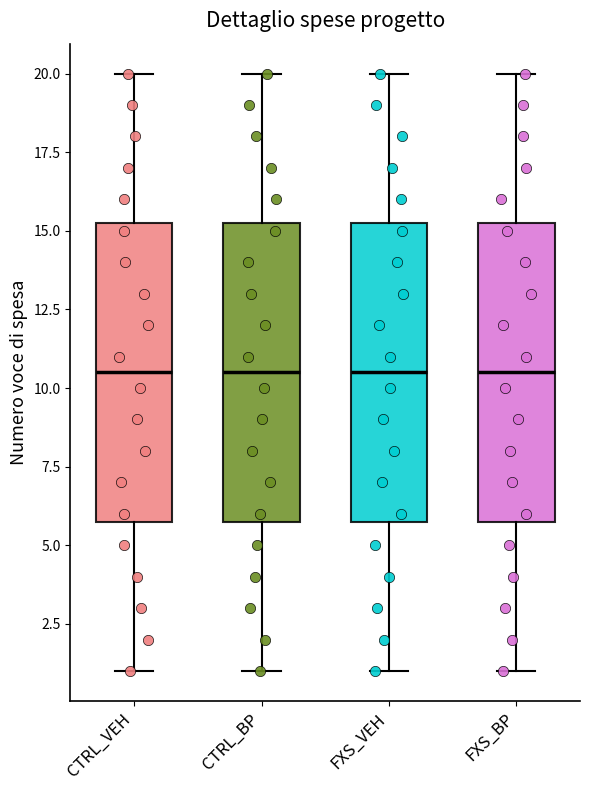

Reading left to right, read every box against the y-axis: the position of its median line, the range the box covers, and the ends of its whiskers. The values are not printed on the chart, so give them approximately, as read against the axis.

CTRL_VEH: median 10.5, box 6.0 to 15.5, whiskers 1.0 to 20.0
CTRL_BP: median 10.5, box 6.0 to 15.5, whiskers 1.0 to 20.0
FXS_VEH: median 10.5, box 6.0 to 15.5, whiskers 1.0 to 20.0
FXS_BP: median 10.5, box 6.0 to 15.5, whiskers 1.0 to 20.0